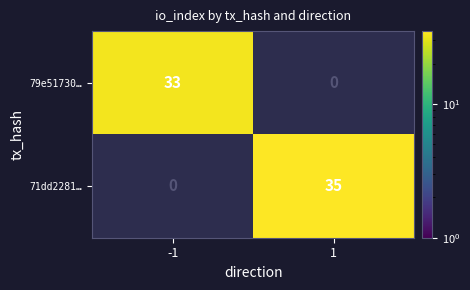

At how many categories does at least one series exceed 15?

2